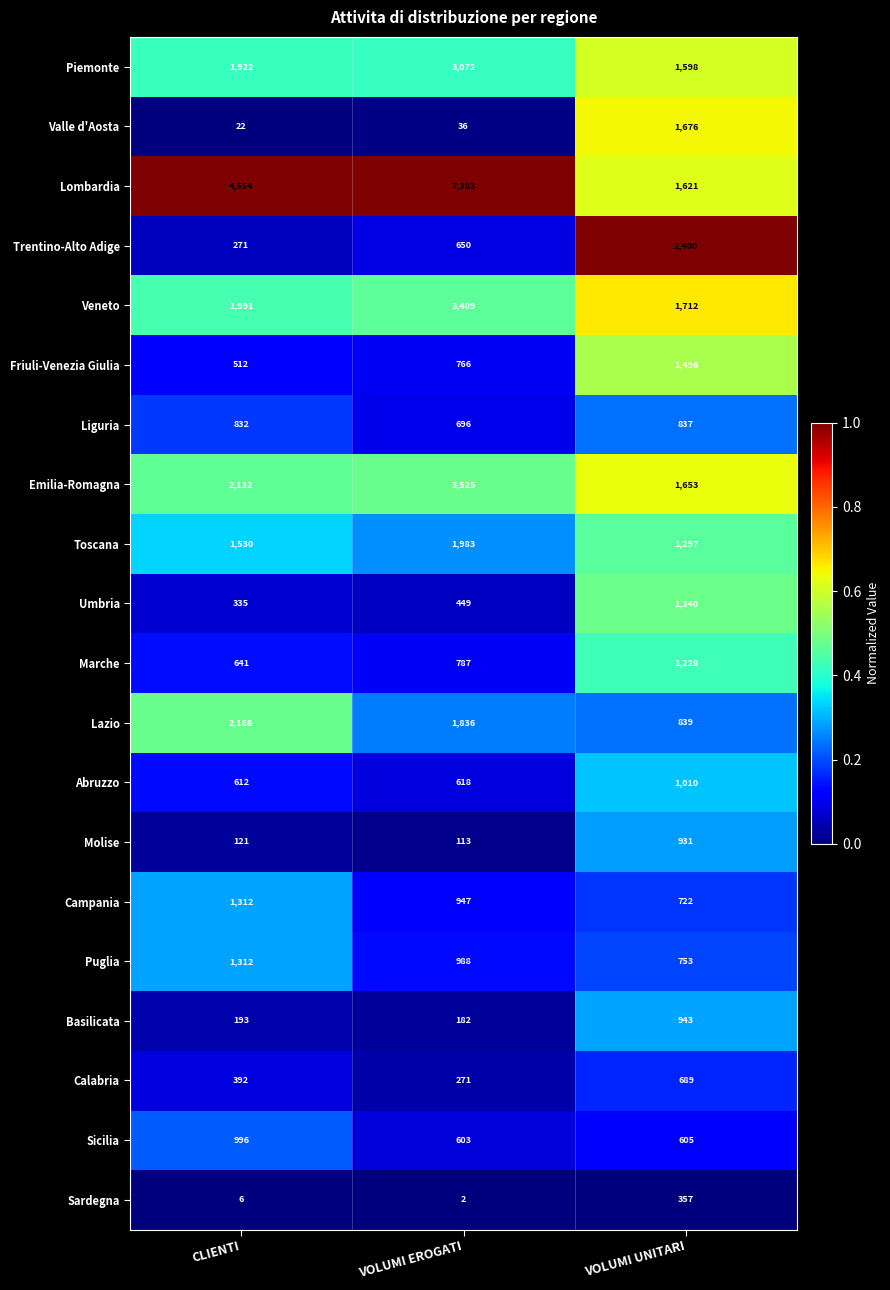

What is the total value across all series at VOLUMI UNITARI?

23707